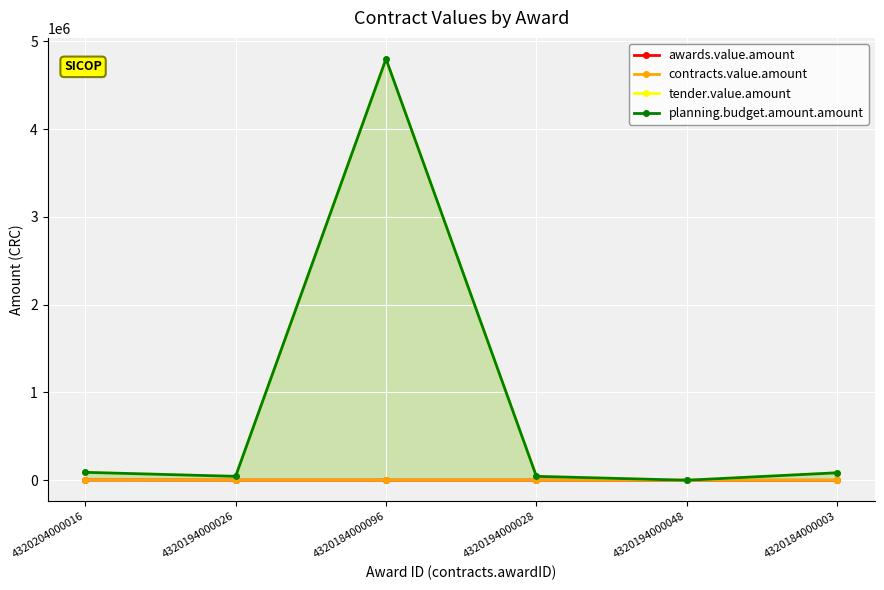

How many distinct data groups are displayed?

4